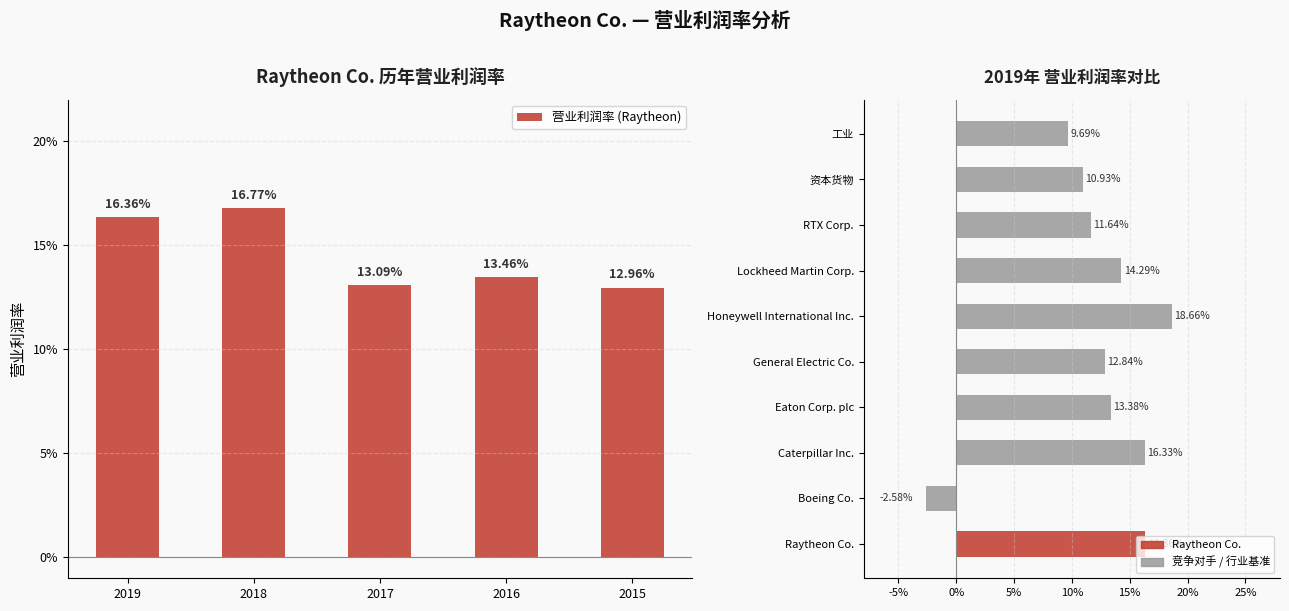

What is the value of the 2nd bar from the left?

0.2